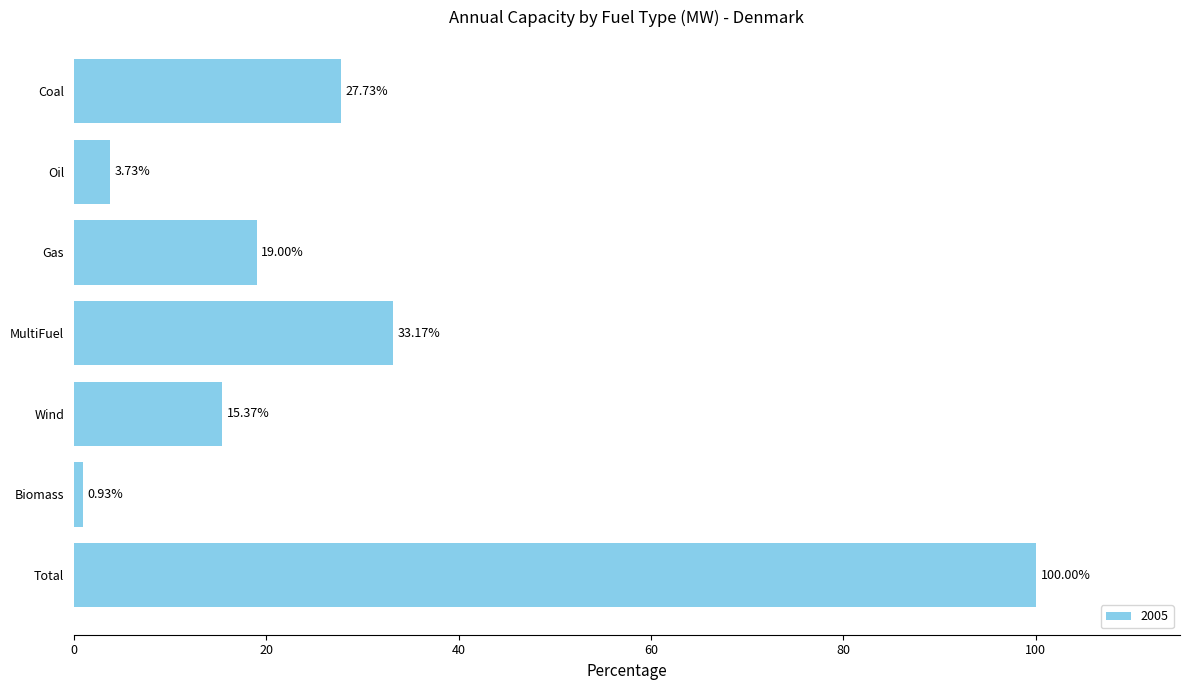

The value at Coal is 27.7. True or false?

True